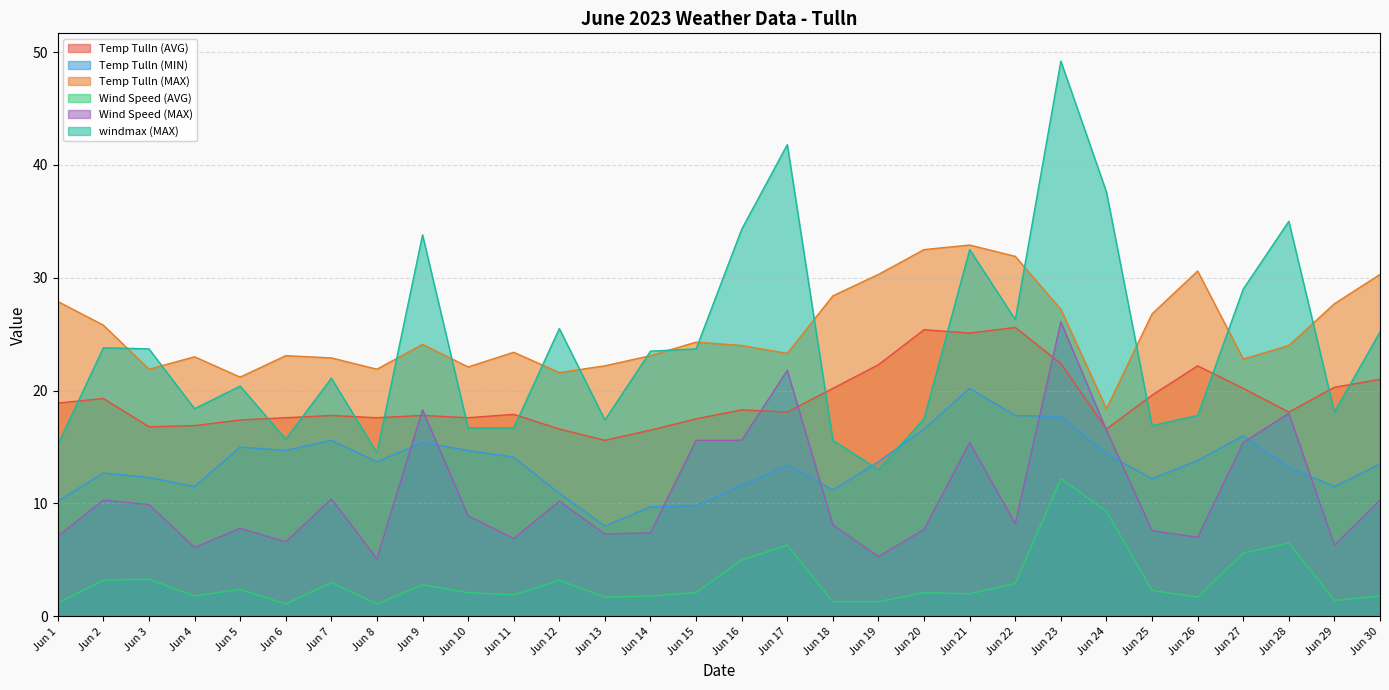

Where is the first local minimum for Temp Tulln (MAX)?

Jun 3